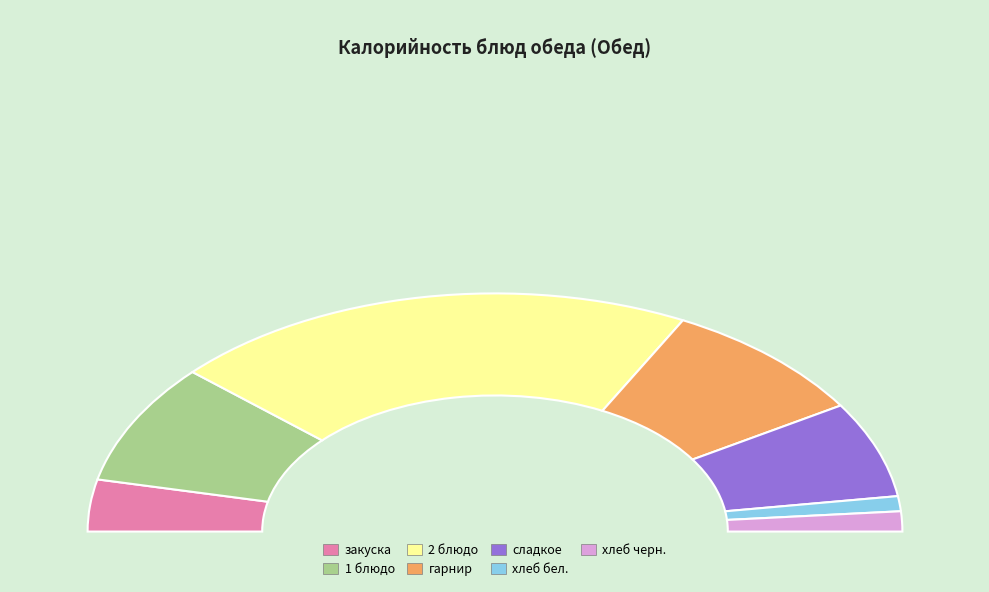

Approximately how many times larger is the value at хлеб бел. compared to сладкое?

0.2